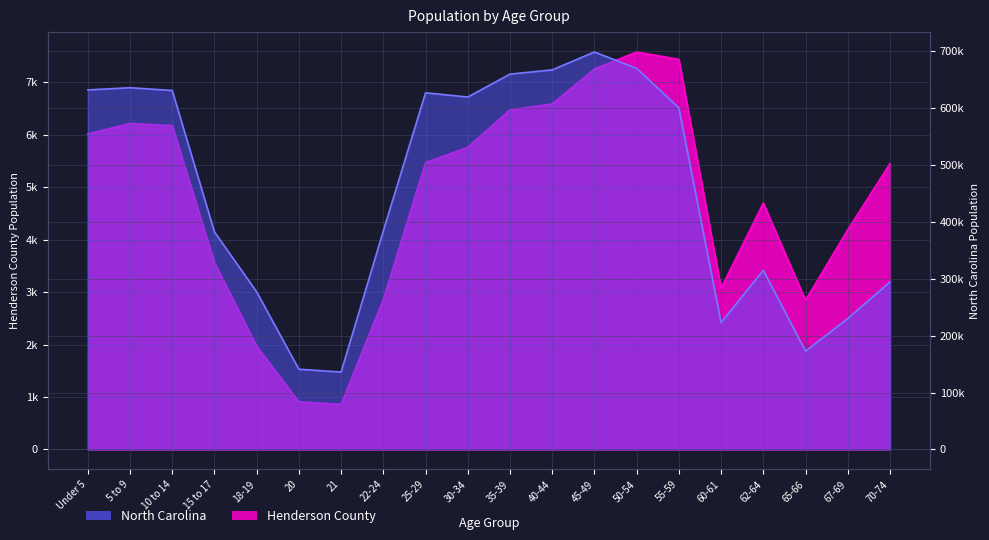

What is the value of the Henderson County point at the 14th from the left?

7575